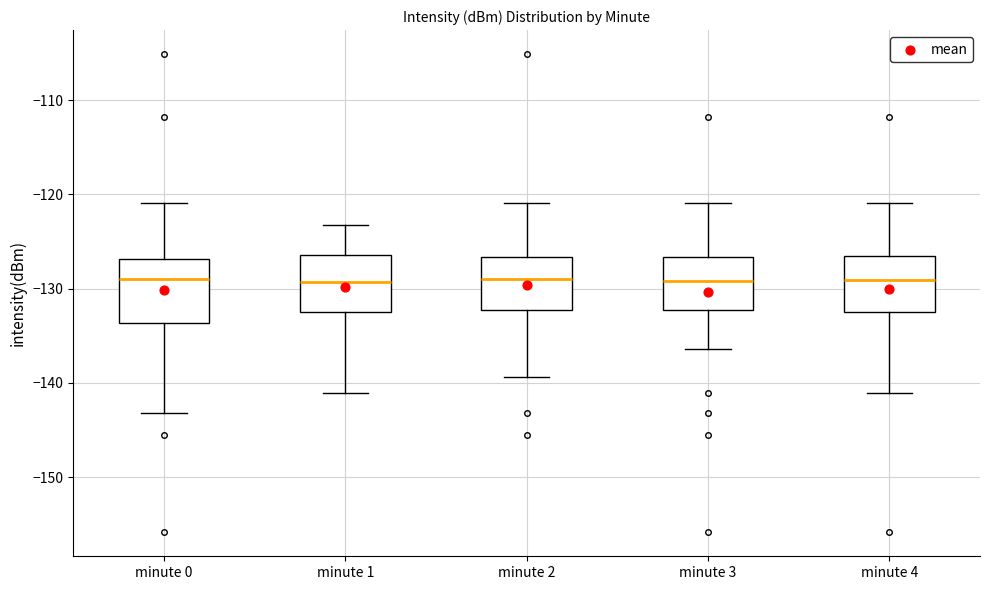

Reading left to right, transcribe this box plot: for each box, give where its median line is, the range the box spans, and where its two whiskers end, as read against the y-axis. The values are not printed on the chart, so give them approximately, as read against the axis.

minute 0: median -129, box -134 to -127, whiskers -143 to -121
minute 1: median -129, box -132 to -126, whiskers -141 to -123
minute 2: median -129, box -132 to -127, whiskers -139 to -121
minute 3: median -129, box -132 to -127, whiskers -136 to -121
minute 4: median -129, box -132 to -127, whiskers -141 to -121